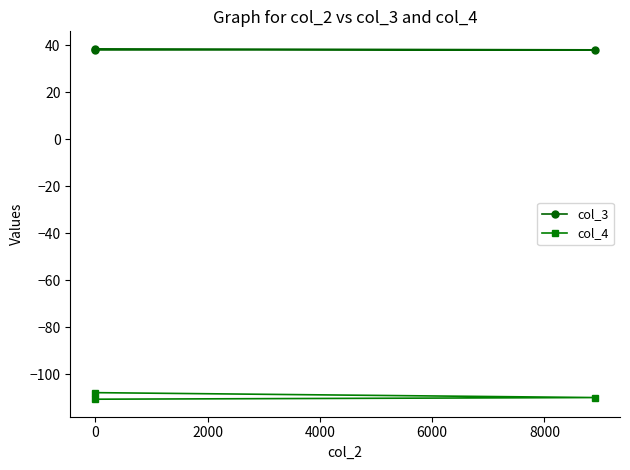

What is the difference between the col_4 values at 2000 and 0?

0.7